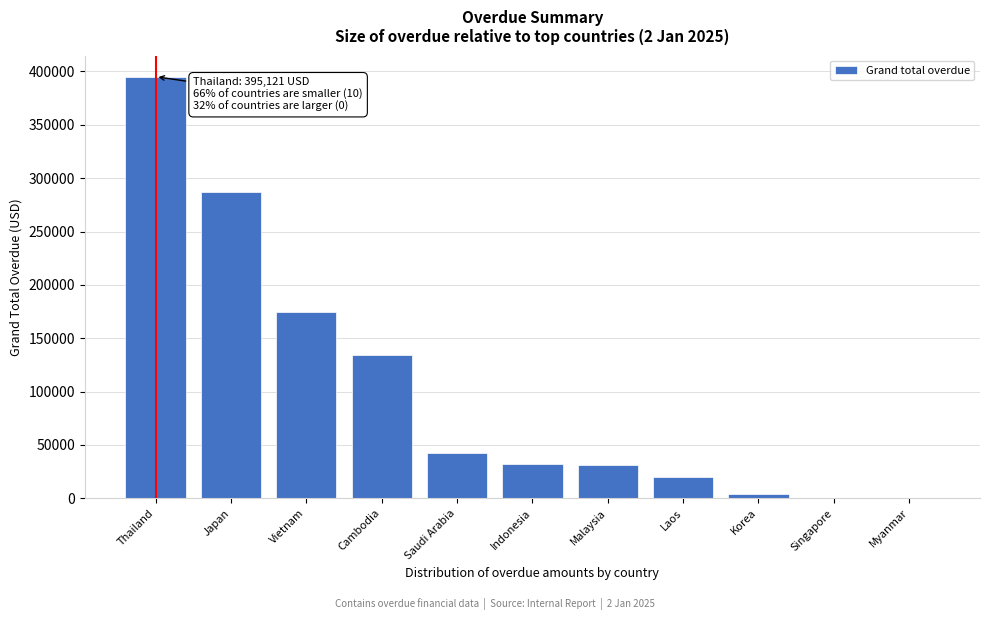

Where is the data nearest to the value 197560?

Vietnam